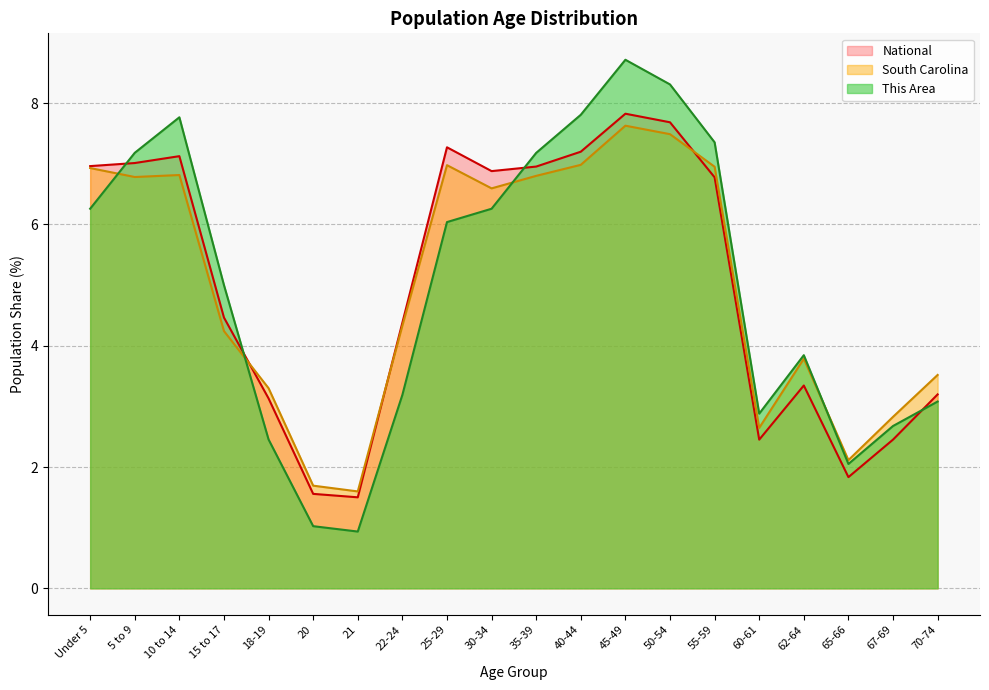

What is the label of the 15th point from the right?

20